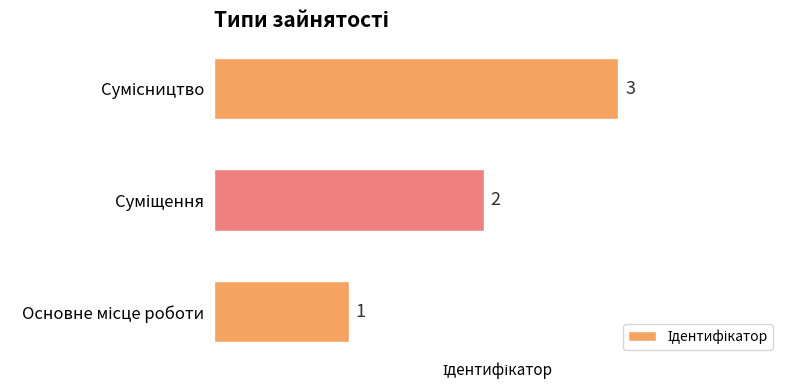

Count the values in the range 1 to 3.

3